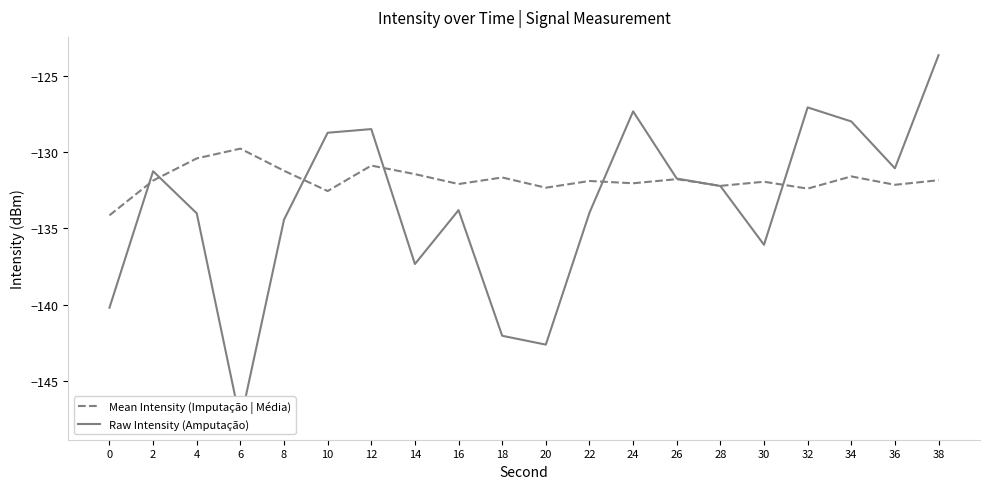

What is the difference between the maximum and minimum values in the Mean Intensity (Imputação | Média) series?

4.4